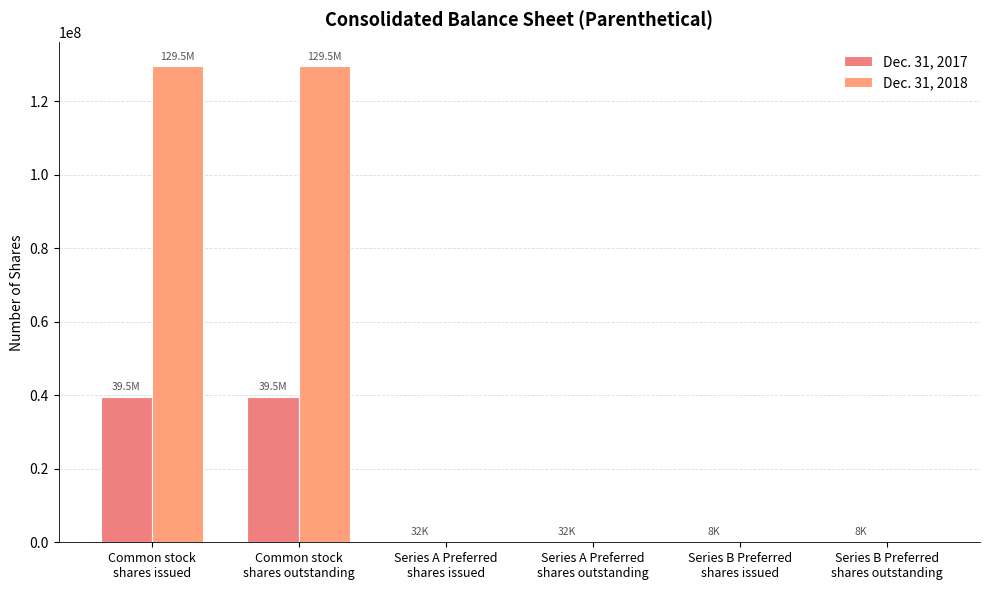

Which series has the widest spread of values?

Dec. 31, 2018